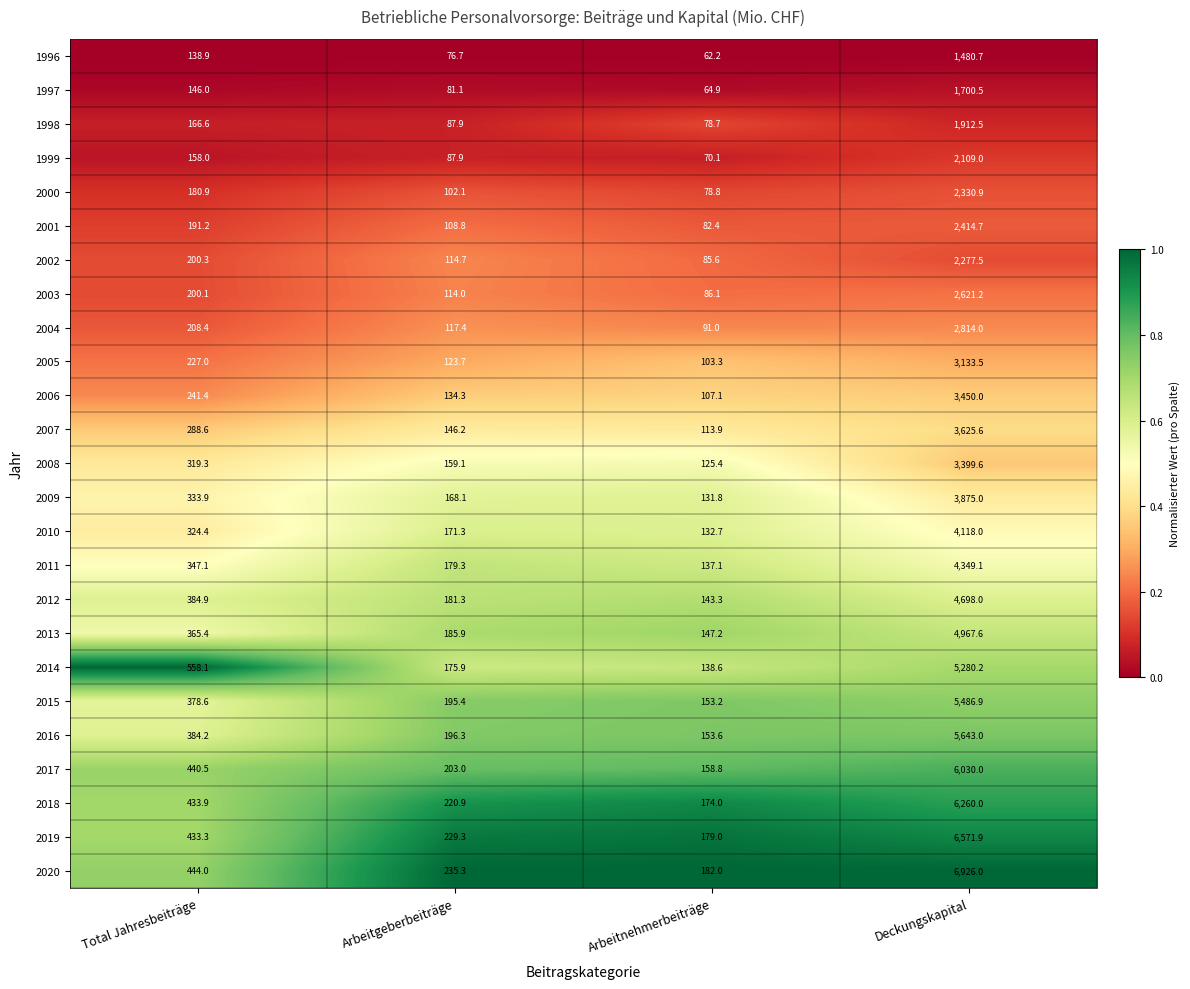

How many categories are shown in the chart?

4